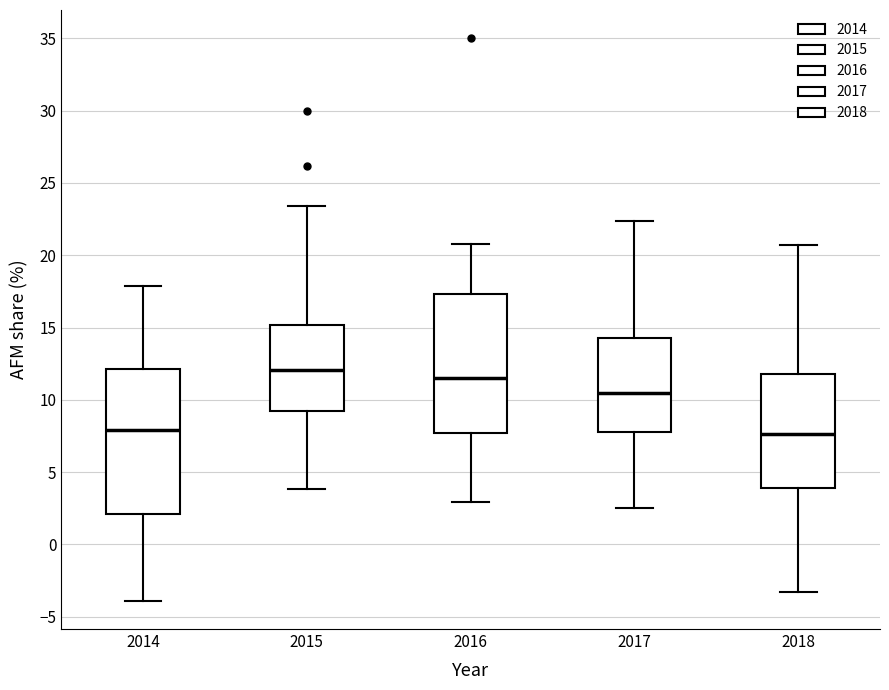

Which box has the highest median line?

2015